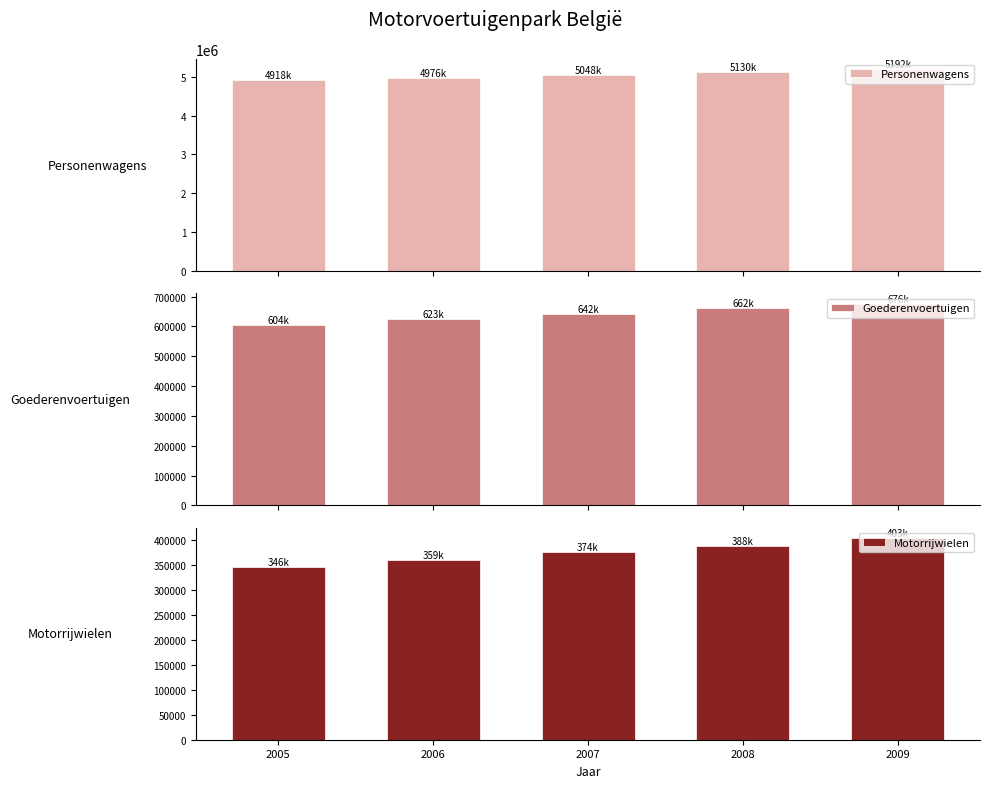

How many Motorrijwielen values are between 359764 and 388280?

3